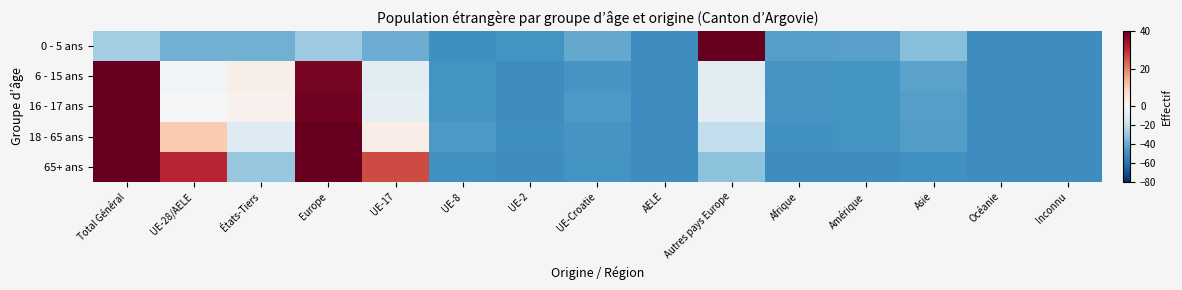

Which has a higher value, Asie or UE-2?

Asie